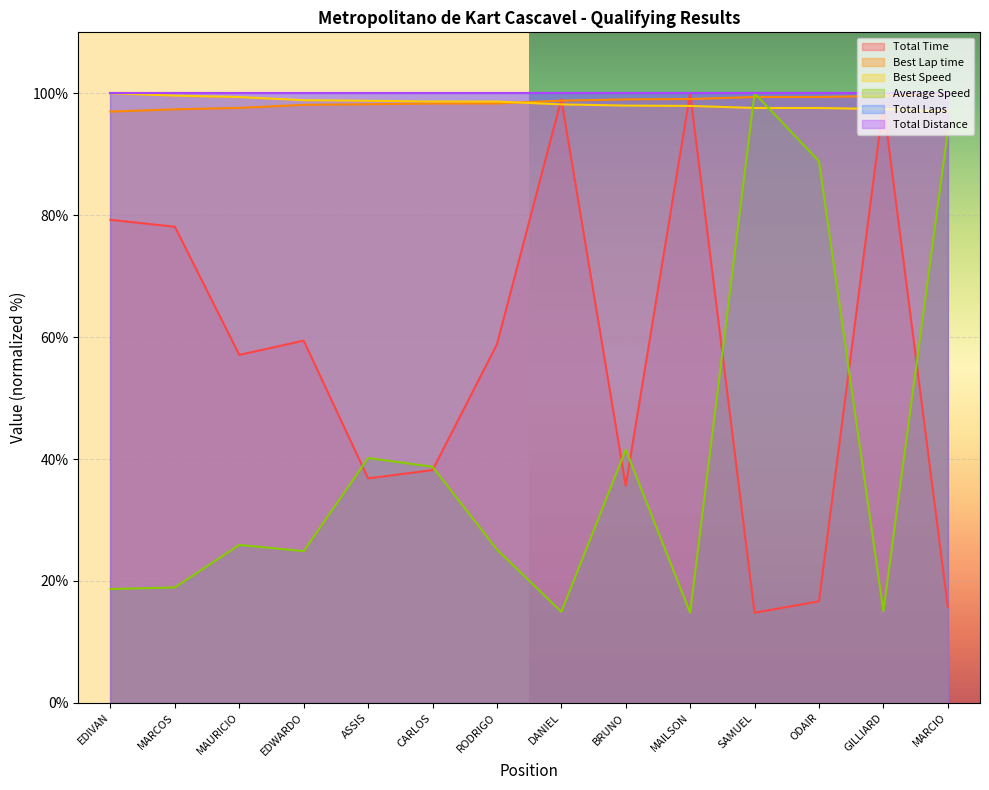

What is the difference between the second highest and second lowest values in the Average Speed series?

78.8